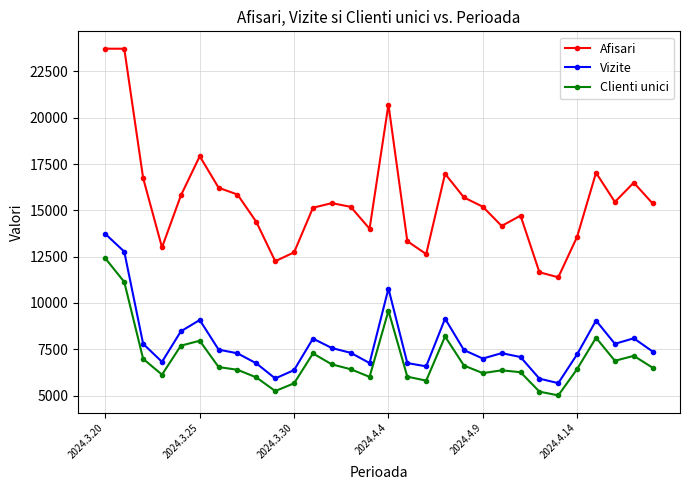

What is the sum of all Vizite values?

235332